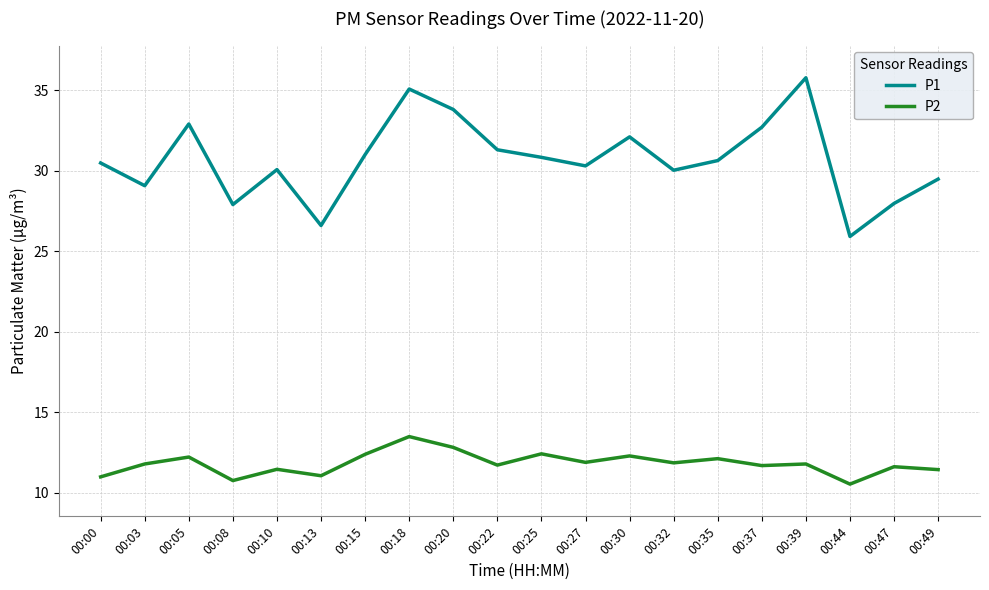

Between 00:27 and 00:47, which series saw the biggest shift?

P1